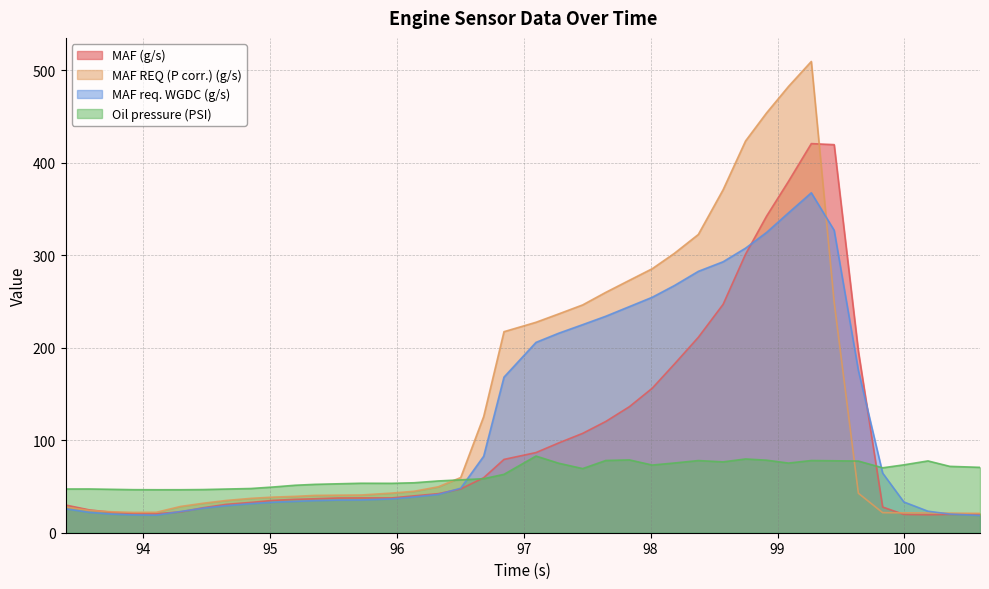

What is the total value across all series at 96.504?

212.2